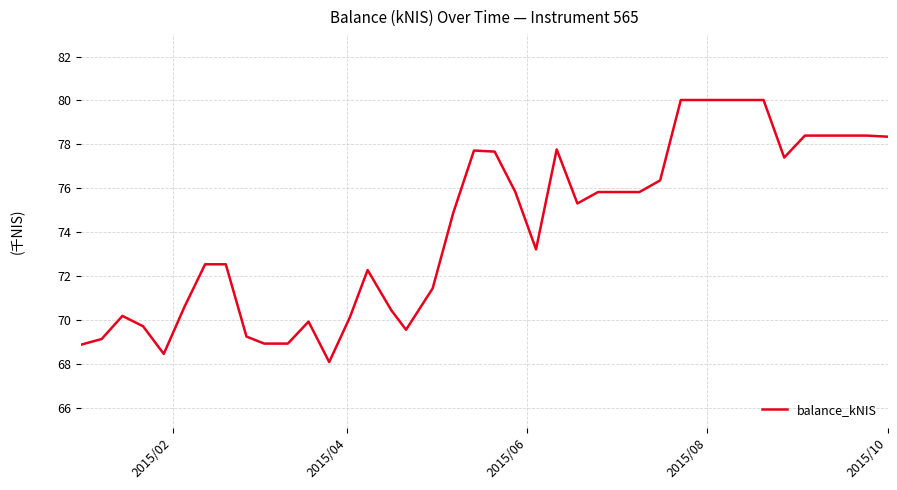

What is the maximum value shown in the chart?

80.0